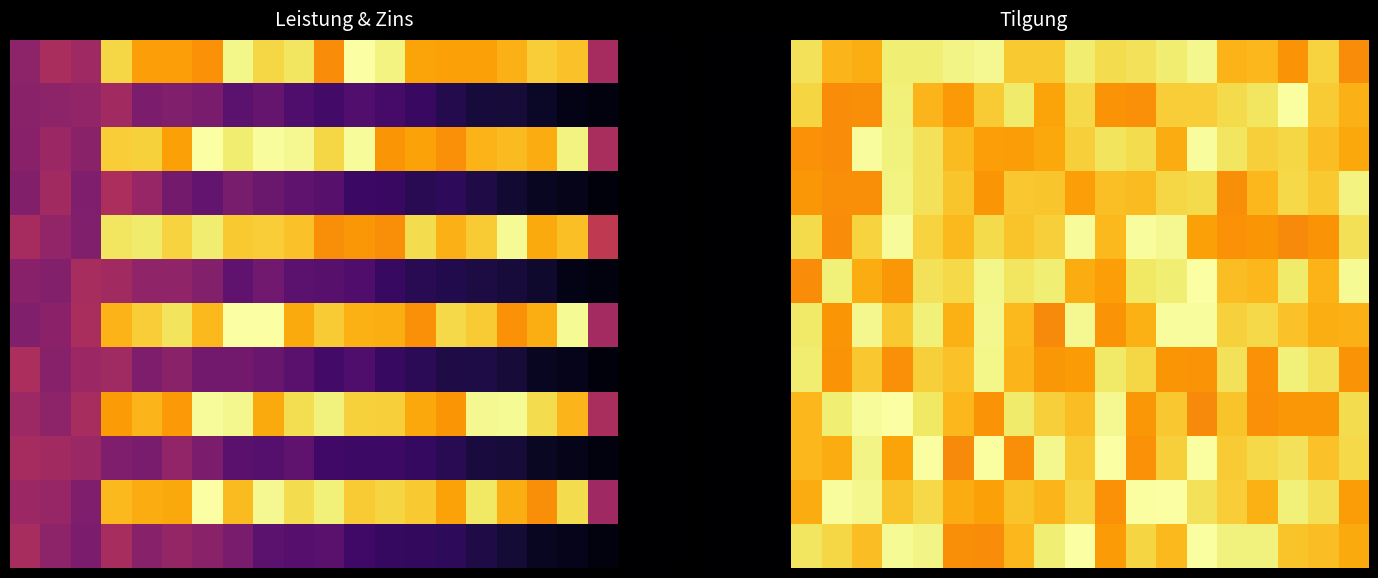

At how many categories does at least one series exceed 2373?

19